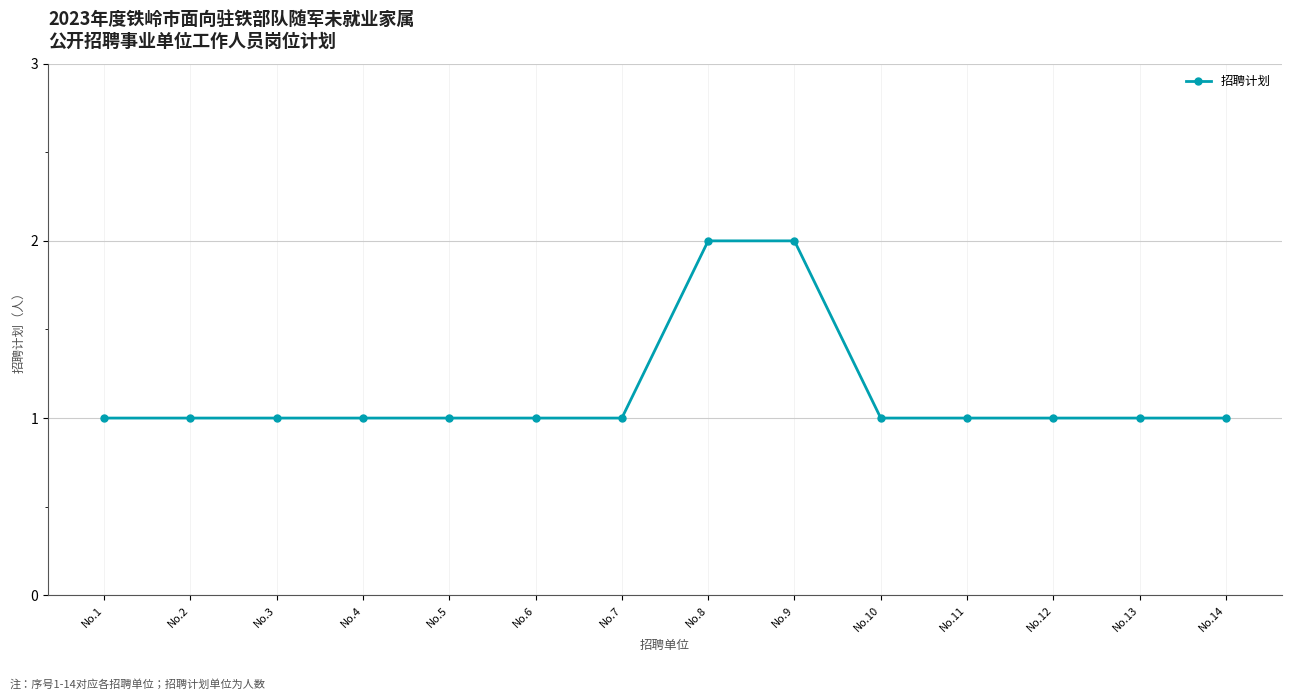

What value does the data have at No.11?

1